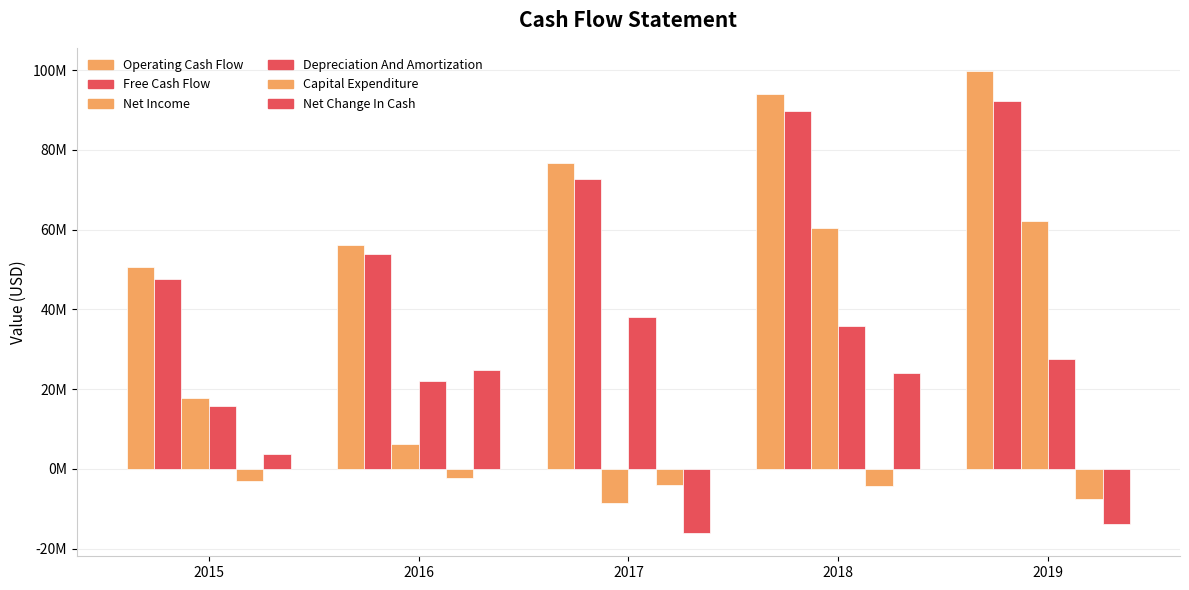

Reading right to left, what are all the values shown in this chart?

Operating Cash Flow: 2019=99775000	2018=94000000	2017=76625000	2016=56150000	2015=50575000
Free Cash Flow: 2019=92300000	2018=89775000	2017=72650000	2016=53850000	2015=47525000
Net Income: 2019=62225000	2018=60300000	2017=-8450000	2016=6150000	2015=17875000
Depreciation And Amortization: 2019=27500000	2018=35925000	2017=38000000	2016=21975000	2015=15800000
Capital Expenditure: 2019=-7475000	2018=-4225000	2017=-3975000	2016=-2300000	2015=-3050000
Net Change In Cash: 2019=-13925000	2018=24000000	2017=-16100000	2016=24875000	2015=3725000